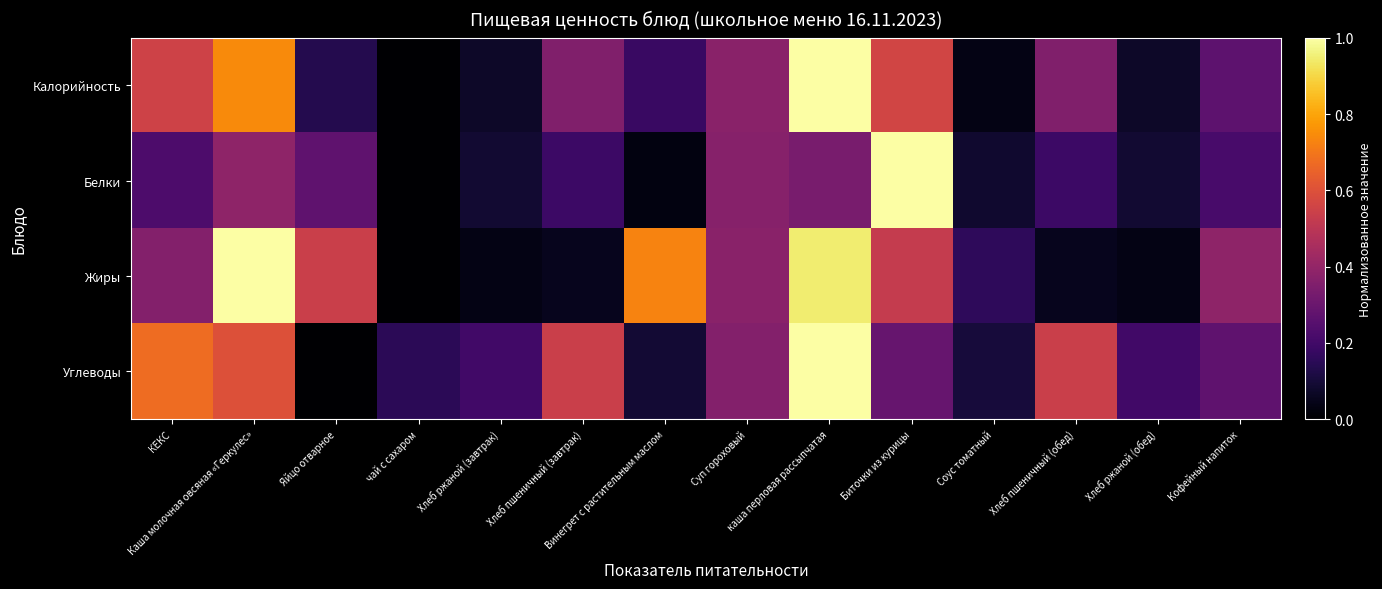

Which has a higher value, Хлеб пшеничный (завтрак) or Яйцо отварное?

Хлеб пшеничный (завтрак)